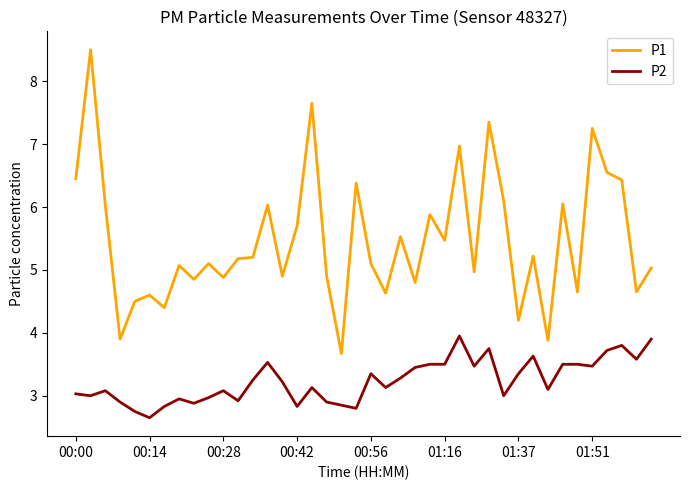

What is the lowest value of the P1 series?

3.7